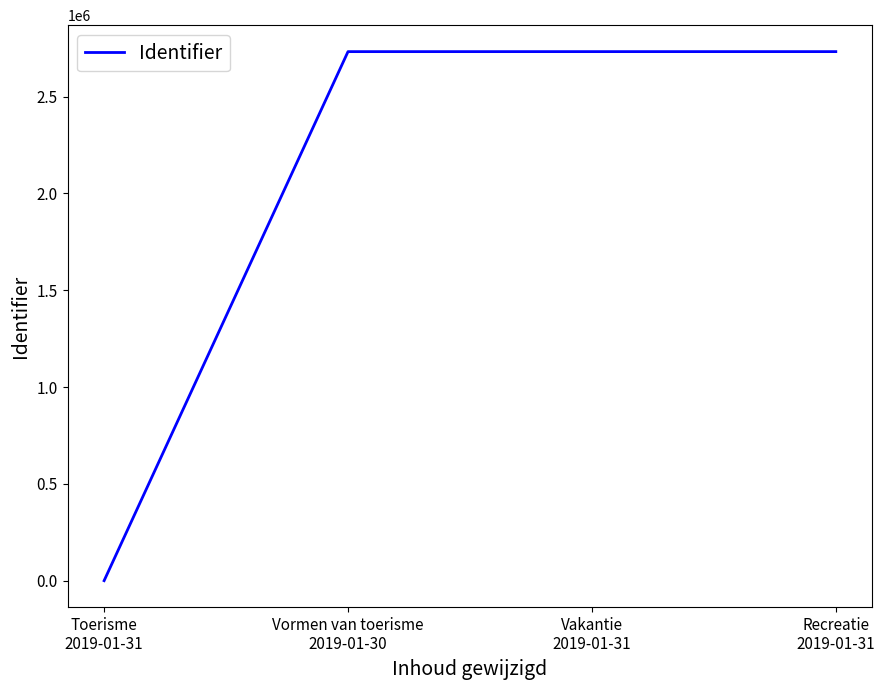

What is the average value?

2049351